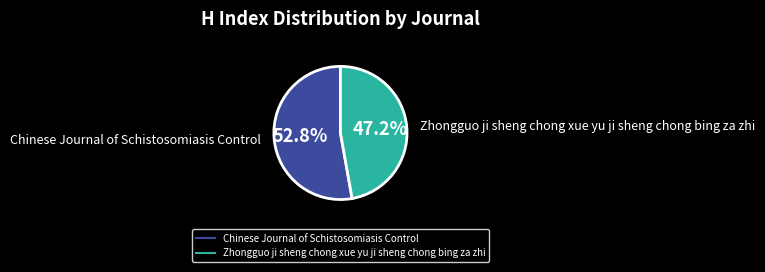

Which slice is the smallest?

Zhongguo ji sheng chong xue yu ji sheng chong bing za zhi